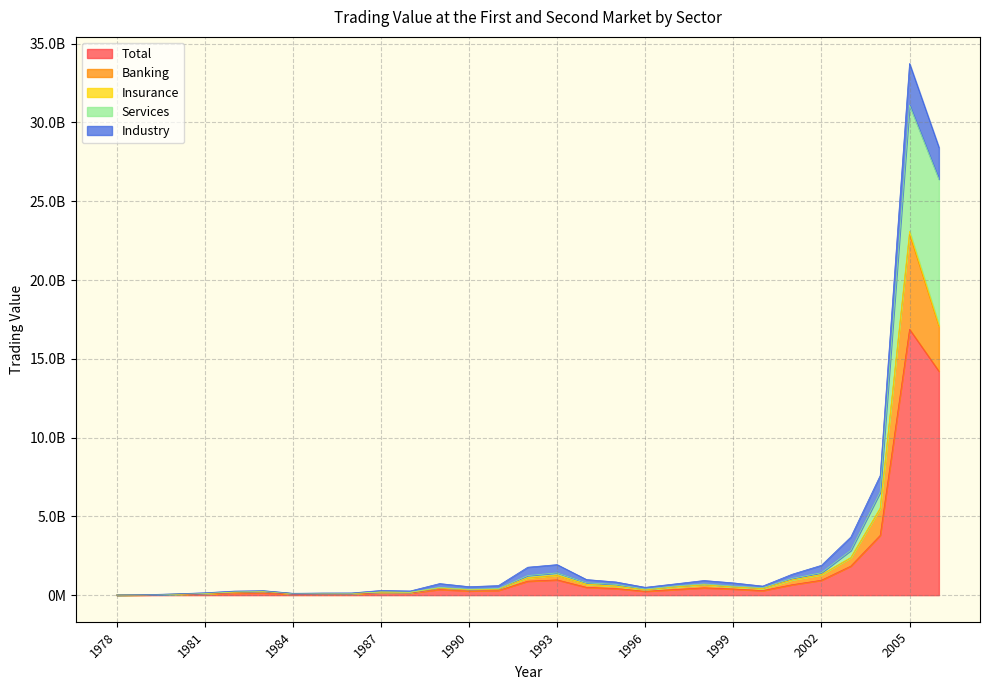

At how many categories does at least one series exceed 1281736401?

4